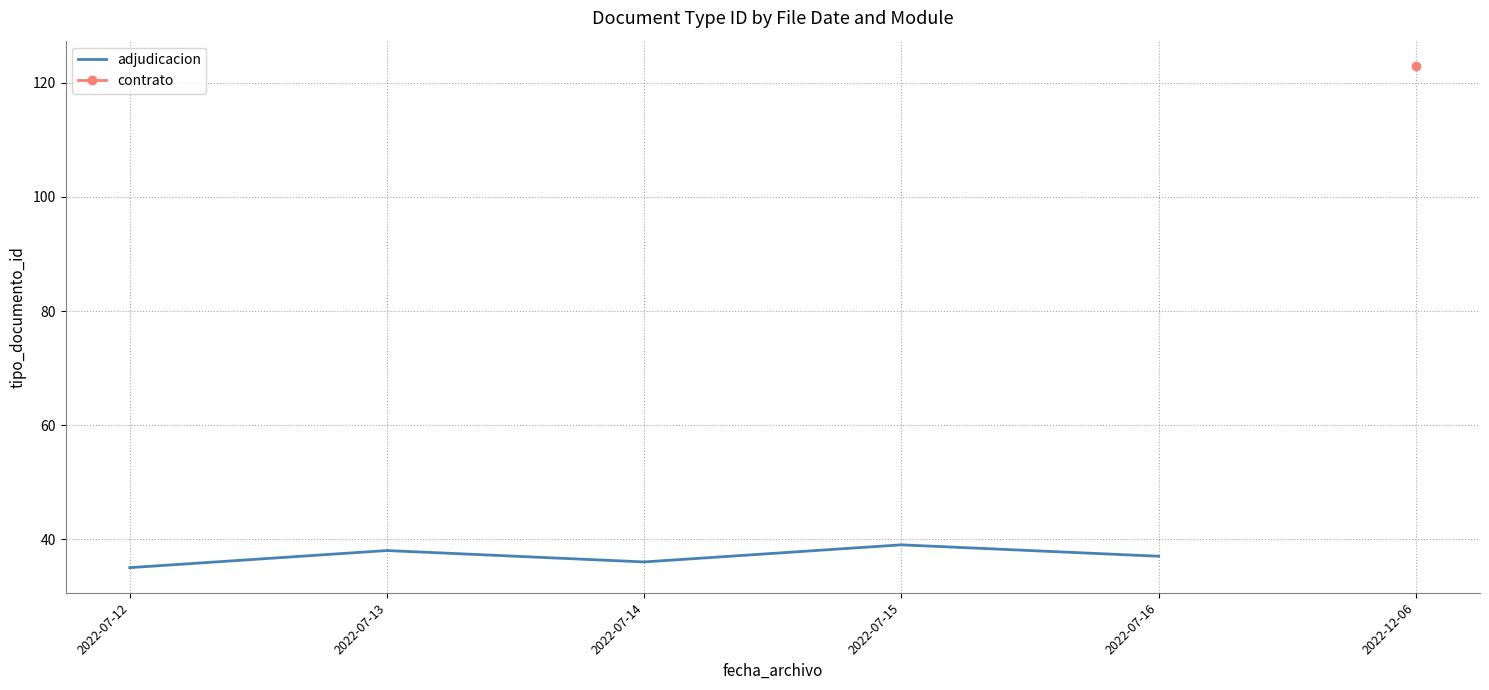

Where is the first local minimum?

2022-07-14